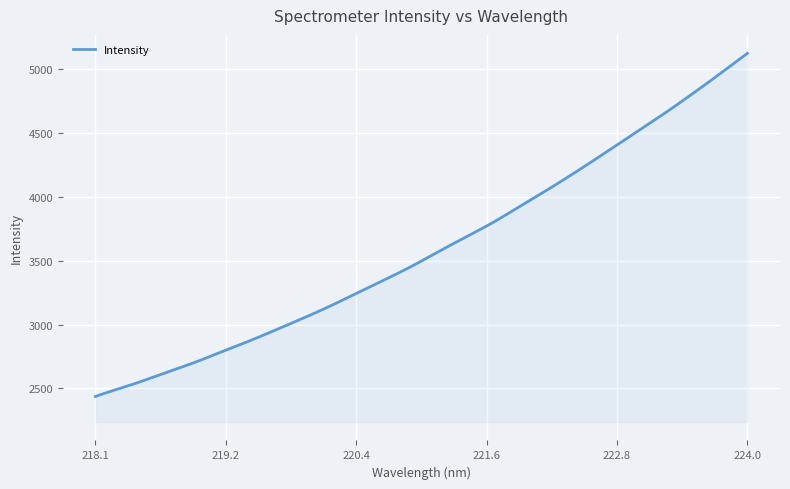

What is the maximum value shown in the chart?

5121.8